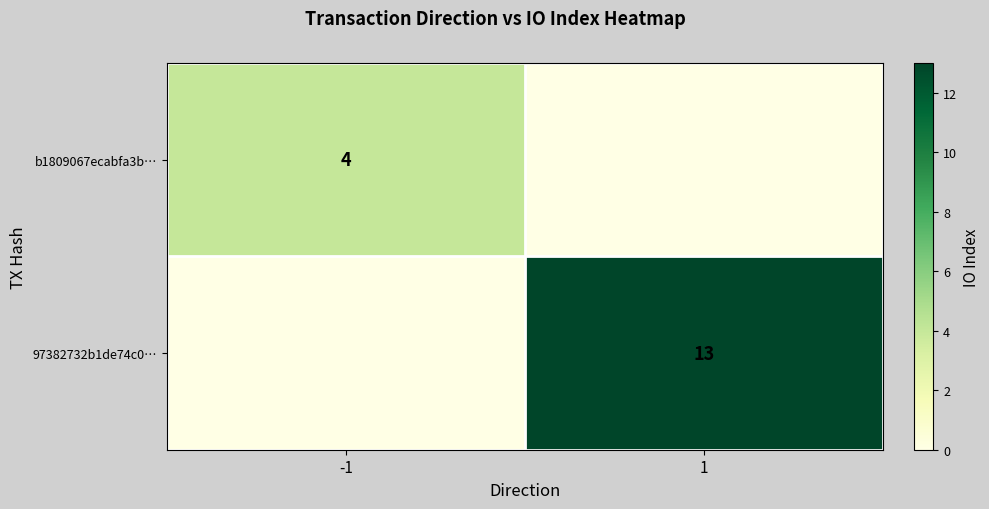

The b1809067ecabfa3b… series shows 4 at -1. True or false?

True